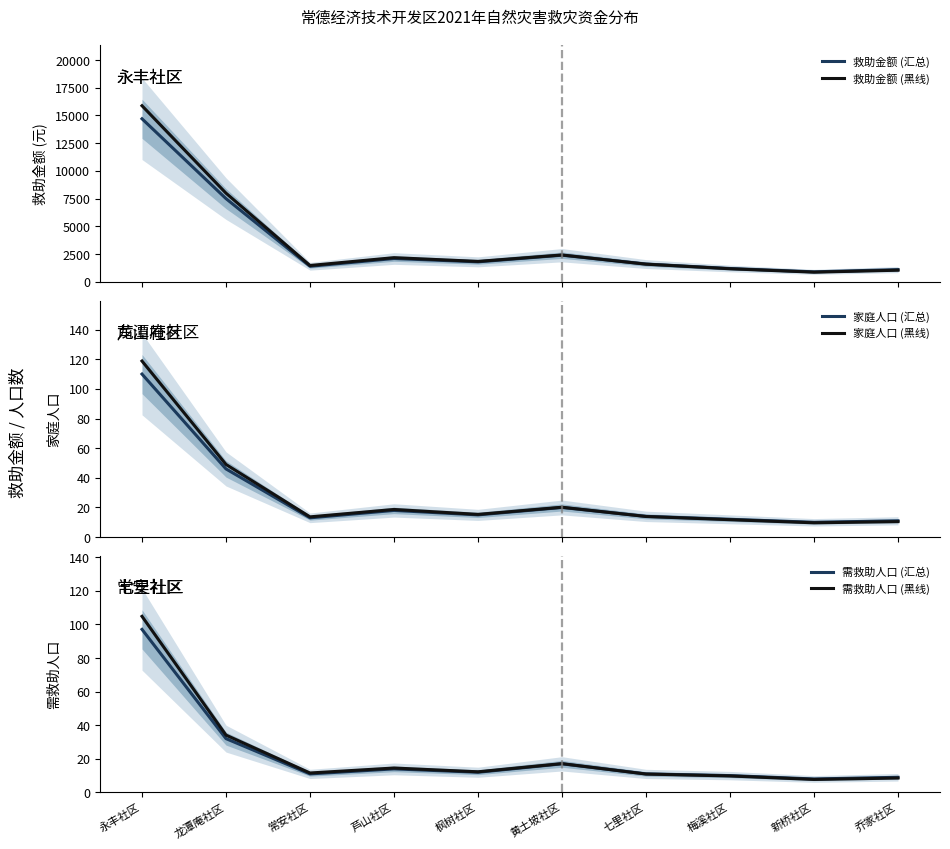

The value of 家庭人口 (黑线) at 常安社区 is 18.2. True or false?

False